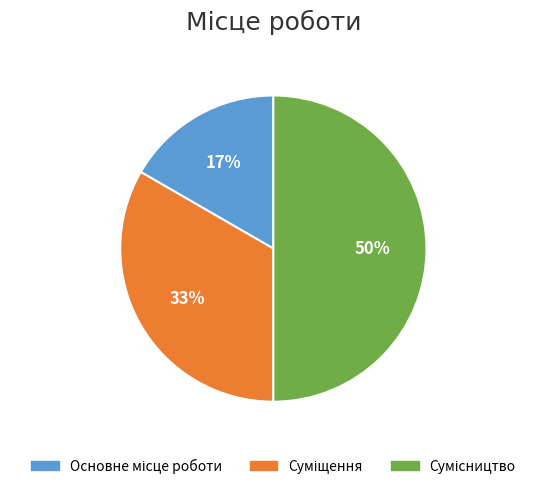

How many segments does this pie chart have?

3